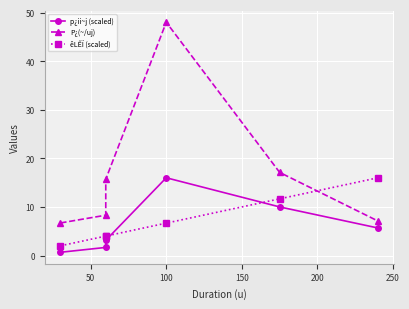

Reading right to left, transcribe all the data shown in this chart.

p¿ii~j (scaled): 5.7	10.0	16.0	3.1	1.7	0.7
P¿(~/uj): 7.1	17.1	48.0	15.7	8.3	6.7
êLÊÏ (scaled): 16.0	11.7	6.7	4.0	4.0	2.0